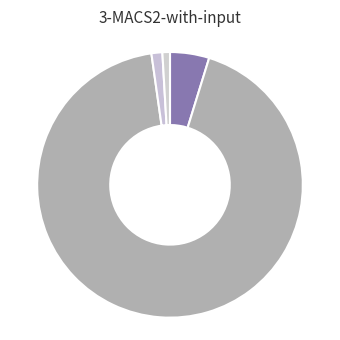

Which category accounts for the majority?

K.KARTI